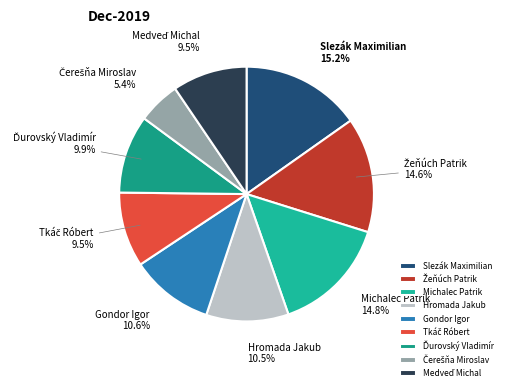

What portion of the pie excludes Hromada Jakub?

89.5%